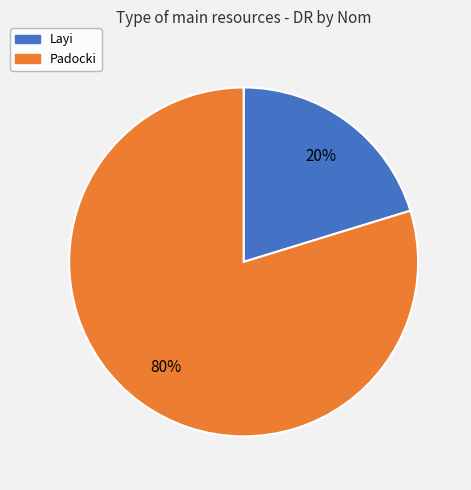

To the nearest percent, what is the average slice percentage?

50%